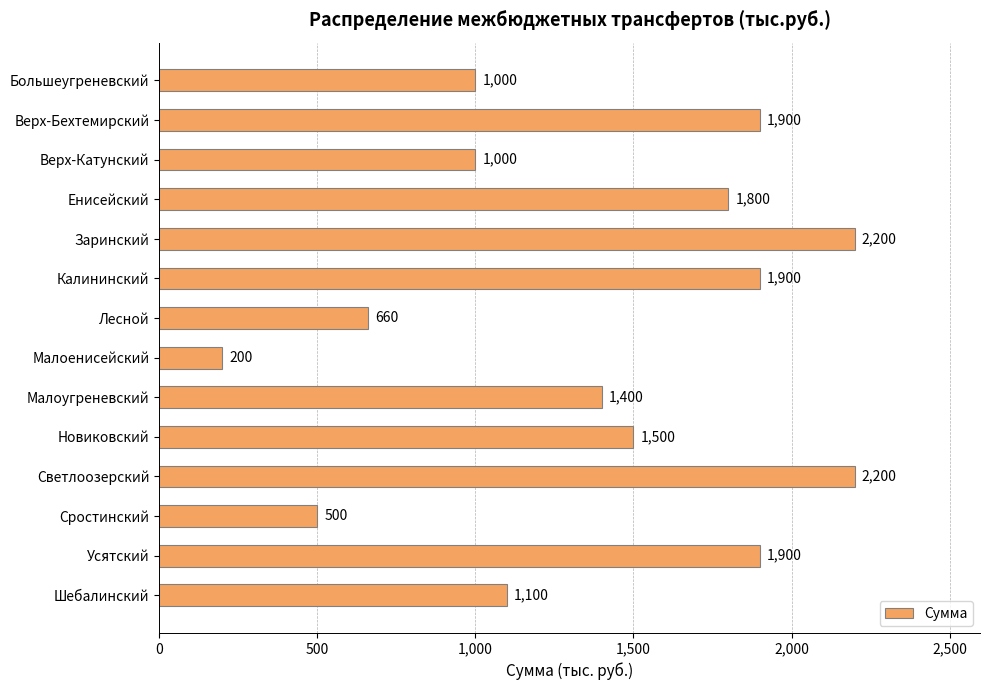

Between Заринский and Енисейский, which is larger?

Заринский